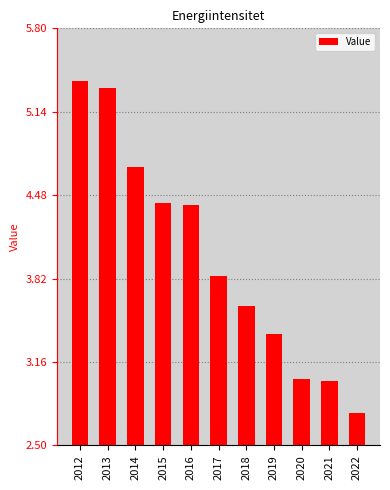

Approximately how many times larger is the value at 2018 compared to 2013?

0.7